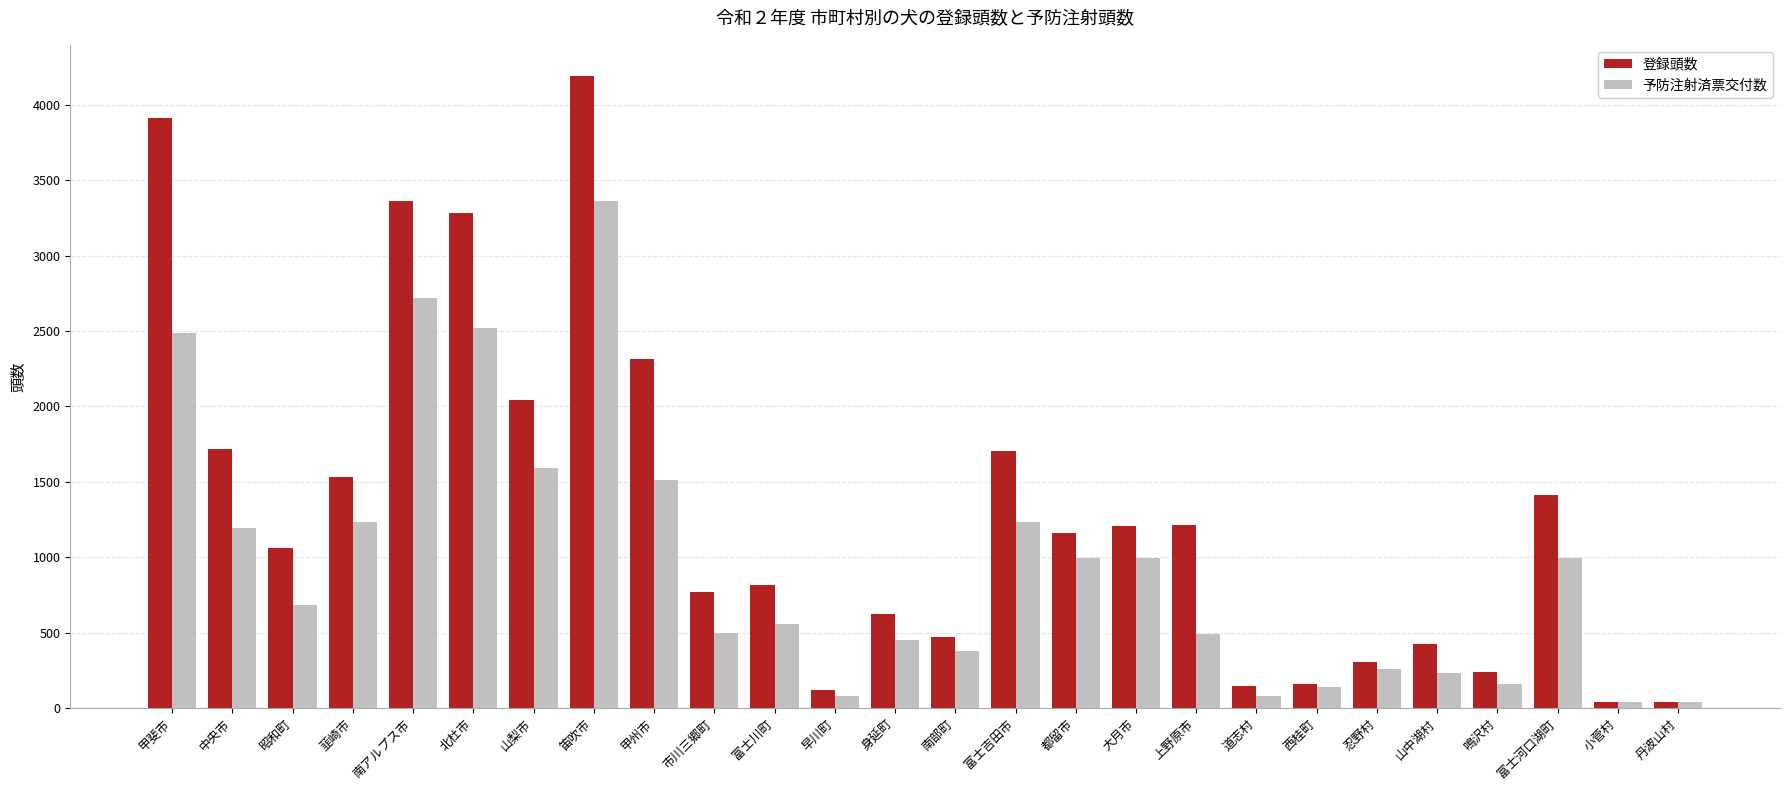

What is the total value across all series at 富士河口湖町?

2405